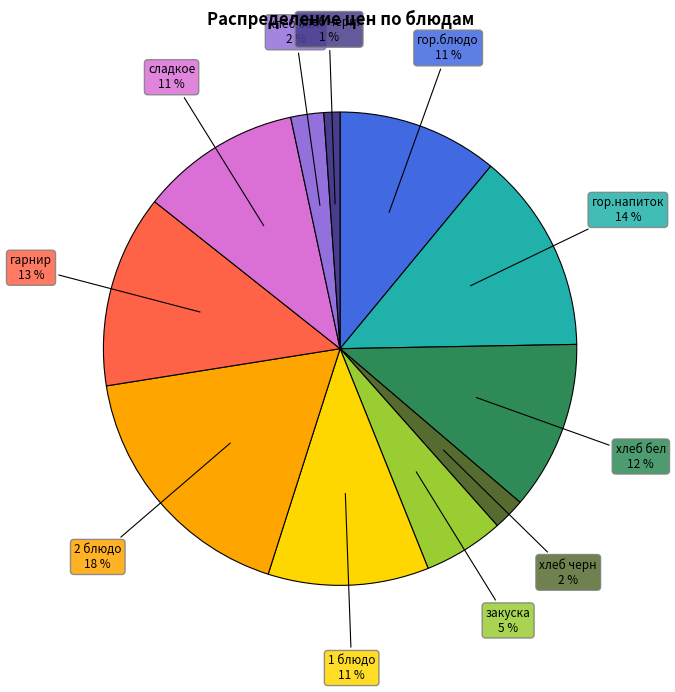

Is there any slice that represents more than half of the pie?

No